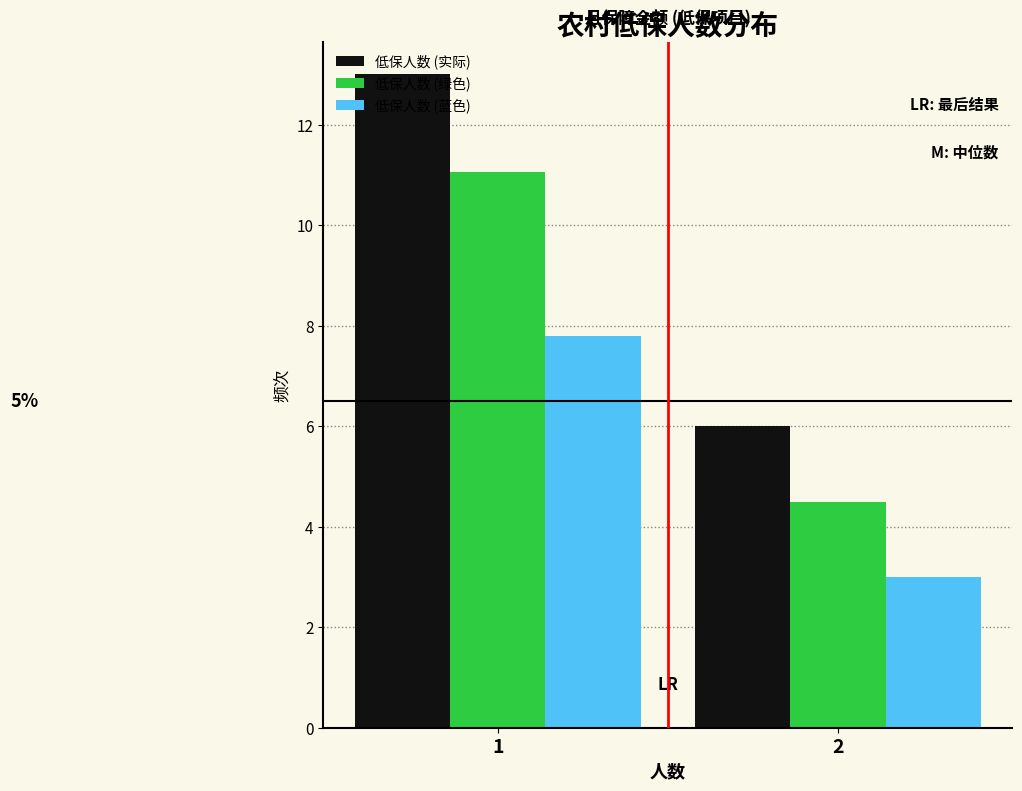

Is the value of 低保人数 (绿色) at 2 greater than the value of 低保人数 (蓝色) at 2?

Yes